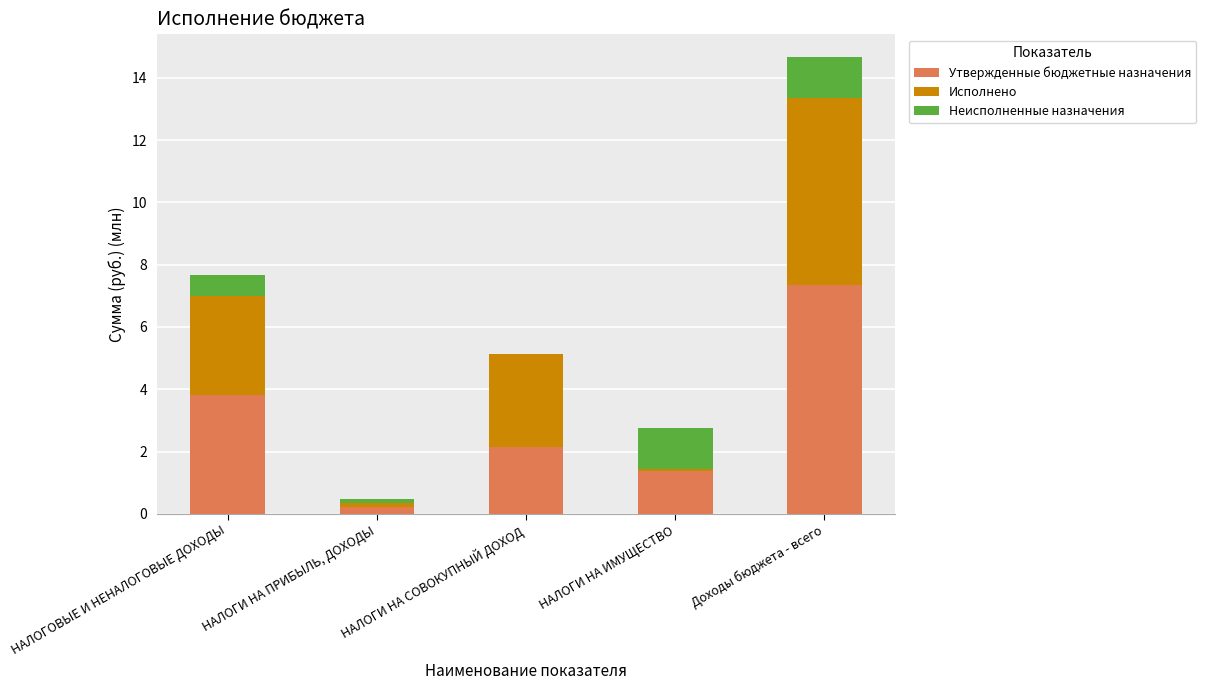

Read the Утвержденные бюджетные назначения value at НАЛОГИ НА ПРИБЫЛЬ, ДОХОДЫ.

0.2